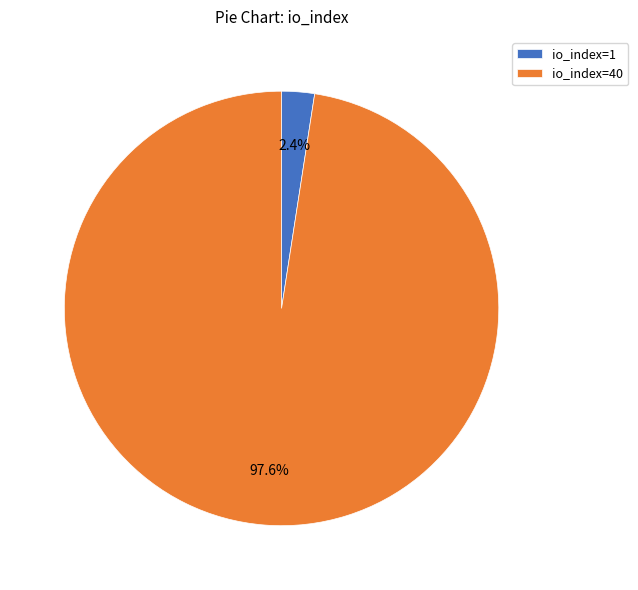

Rank the categories by value from highest to lowest.

io_index=40, io_index=1